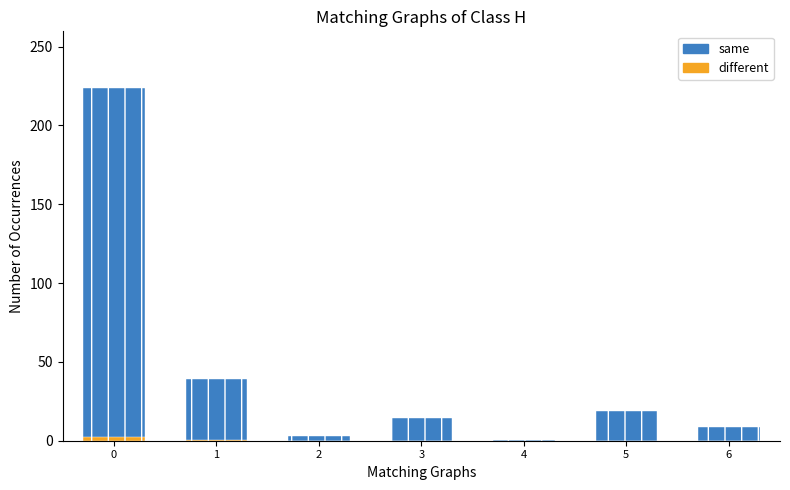

Reading right to left, list all the values displayed in this chart.

different: 6=9.0	5=19.1	4=0.5	3=14.7	2=2.9	1=38.9	0=223.6
same: 6=0.1	5=0.1	4=0.0	3=0.0	2=0.0	1=0.4	0=2.2